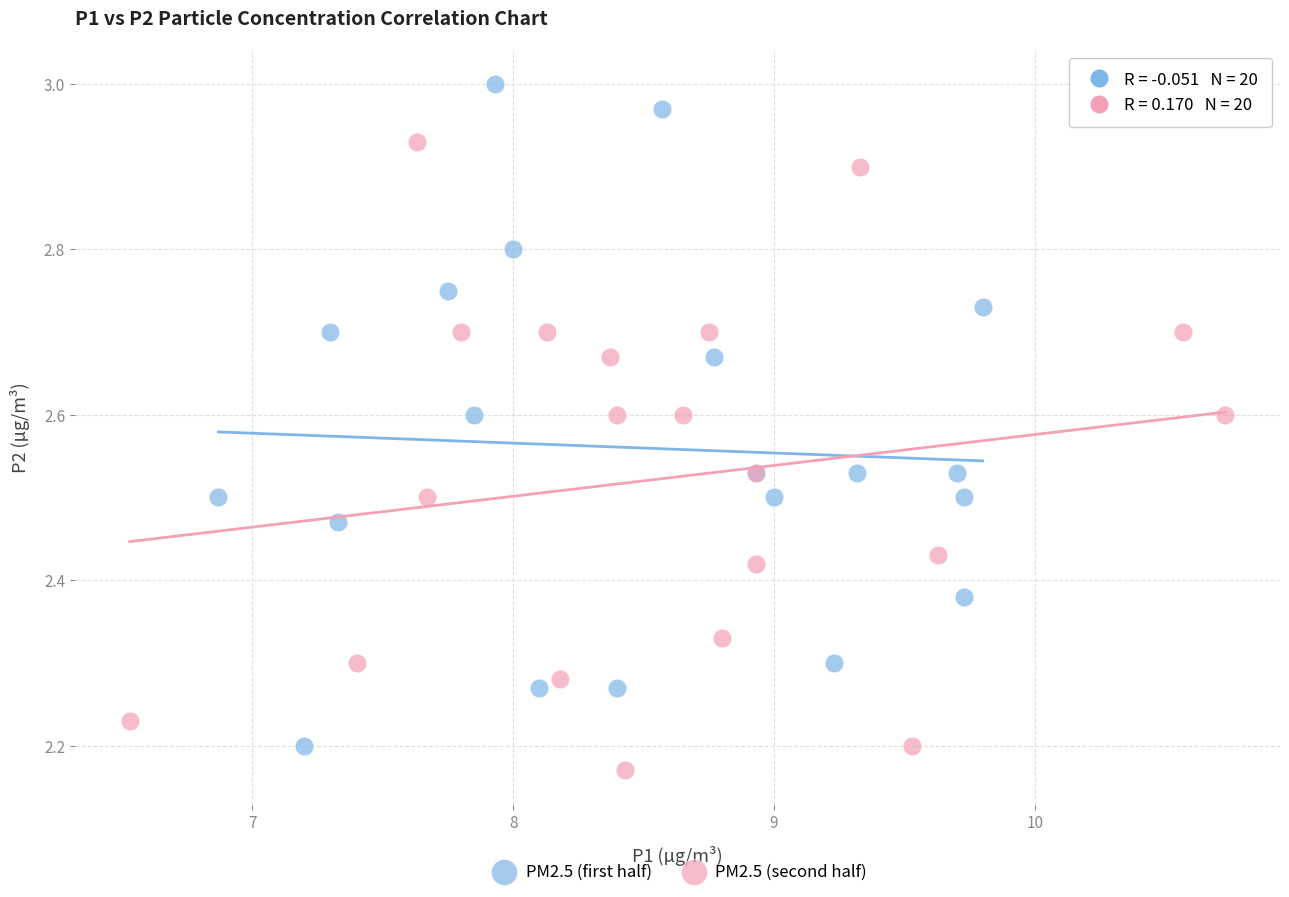

What are all the series names shown in the legend?

PM2.5 (first half), PM2.5 (second half)